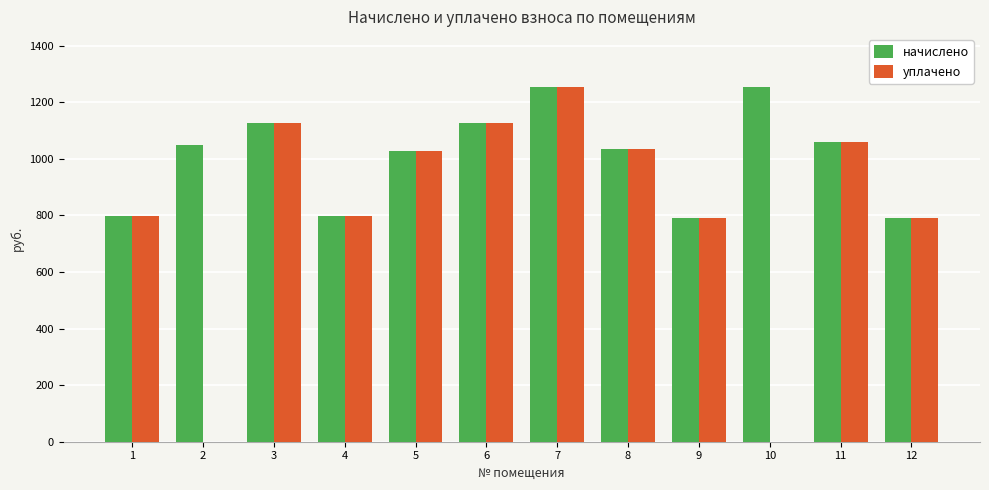

Is the value of уплачено at 4 greater than the value of начислено at 10?

No